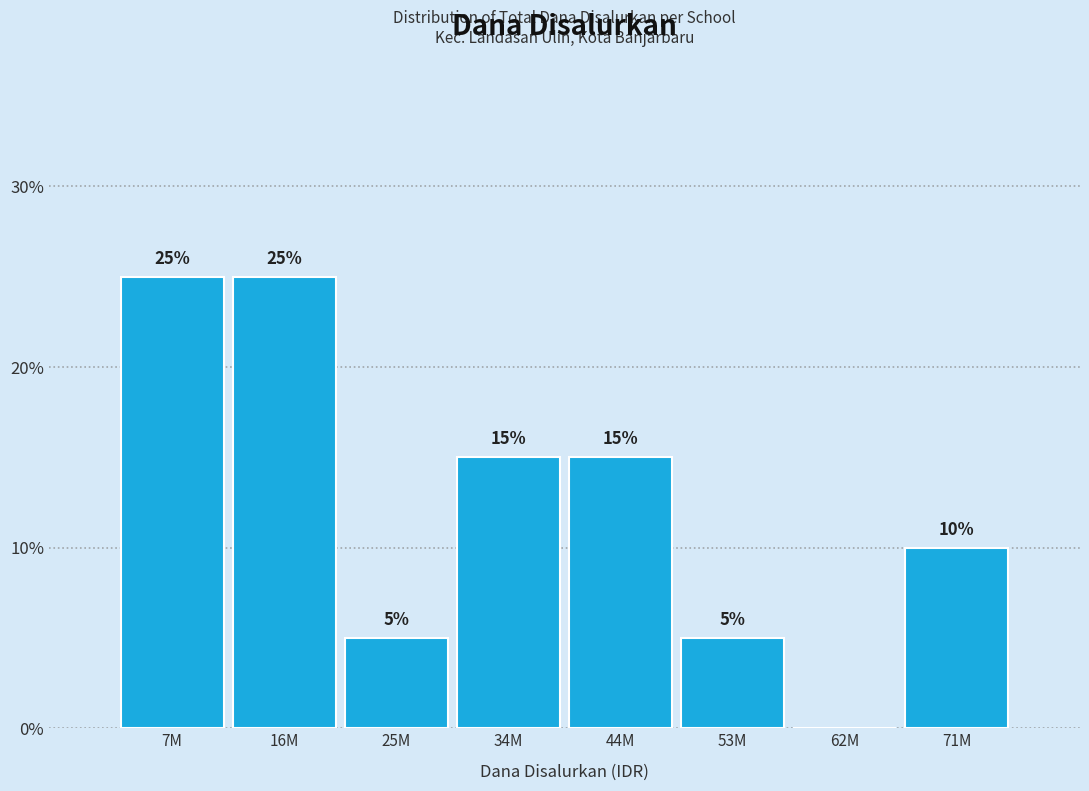

Reading left to right, list all the values displayed in this chart.

7M=25	16M=25	25M=5	34M=15	44M=15	53M=5	62M=0	71M=10